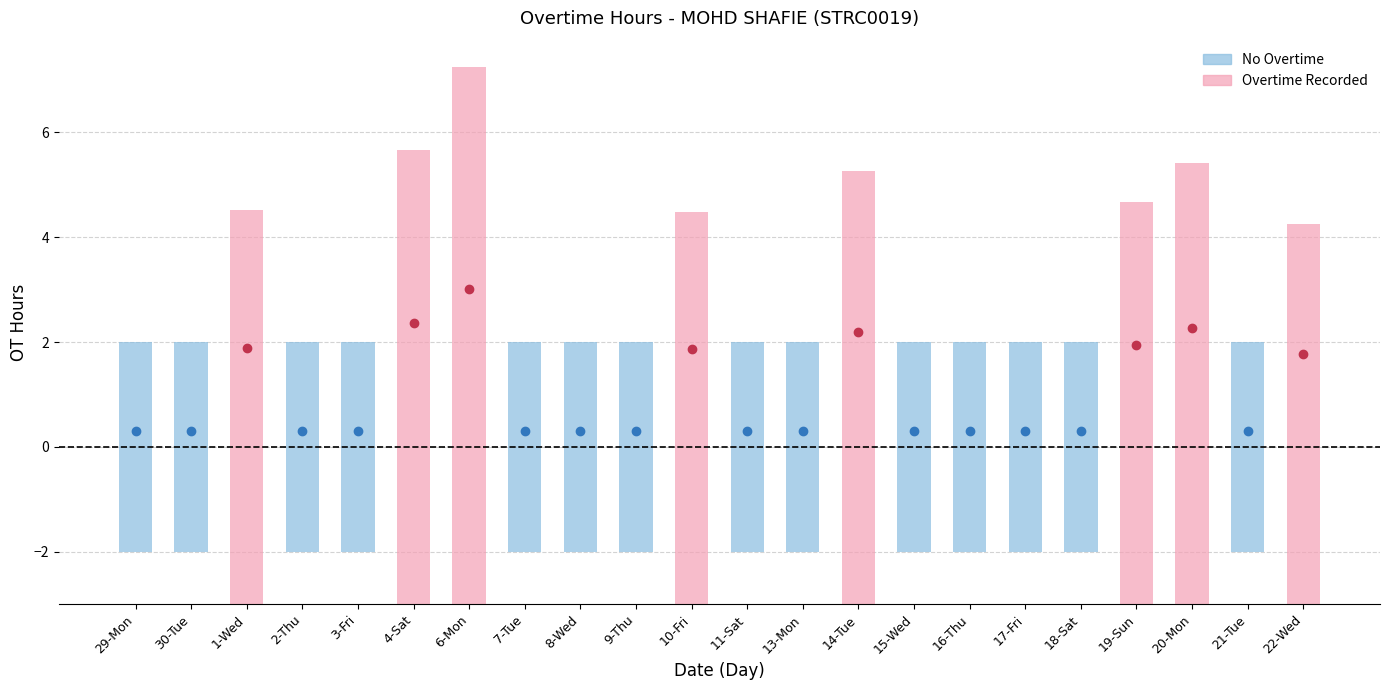

What is the sum of all values?

103.8